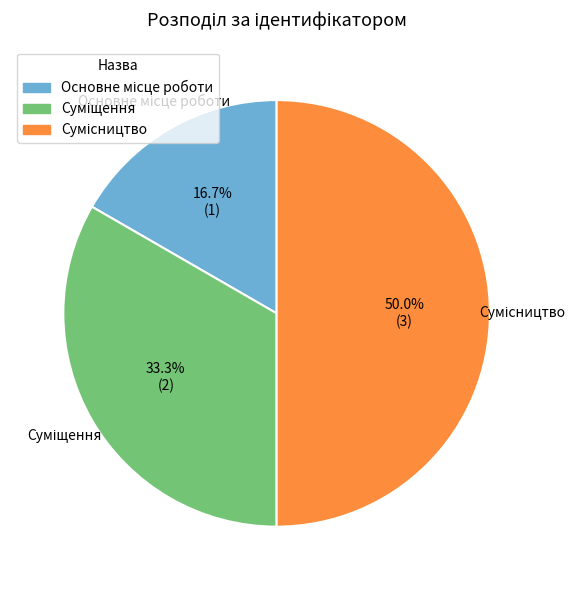

How many segments does this pie chart have?

3